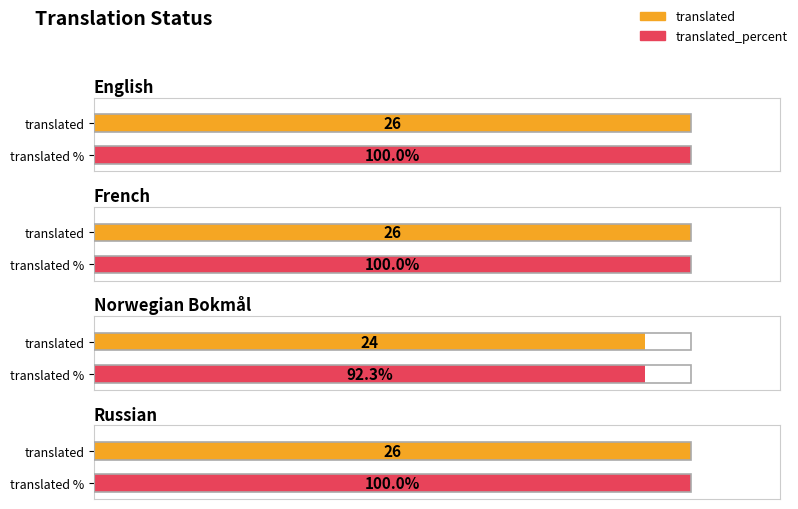

Rank the categories by translated value from lowest to highest.

Norwegian Bokmål, English, French, Russian